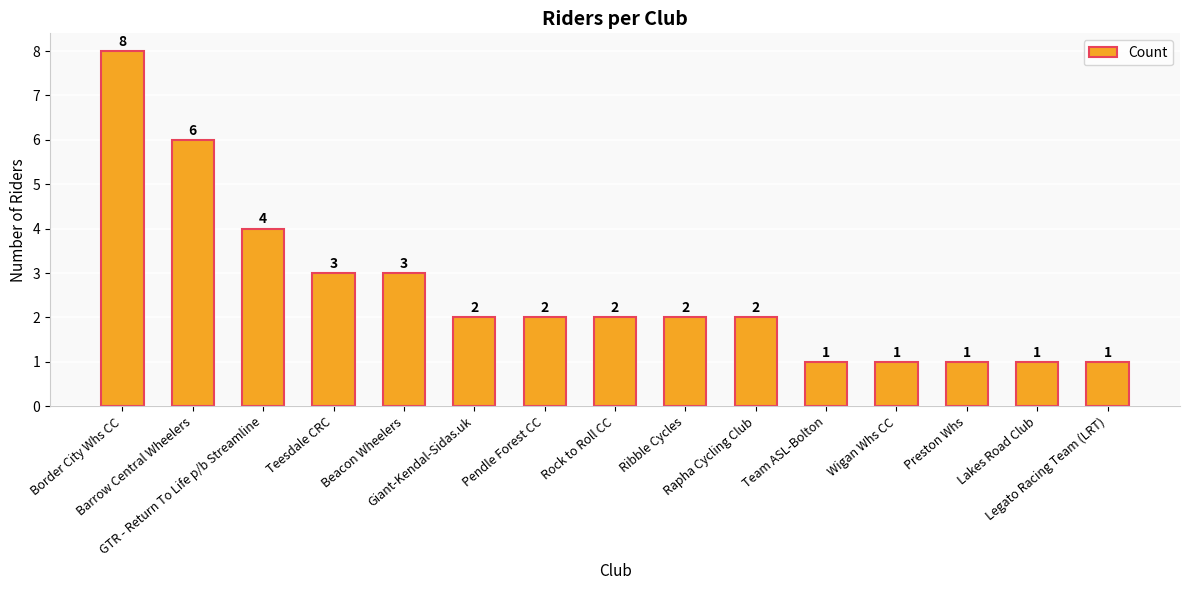

Reading left to right, transcribe all the data shown in this chart.

Border City Whs CC=8	Barrow Central Wheelers=6	GTR - Return To Life p/b Streamline=4	Teesdale CRC=3	Beacon Wheelers=3	Giant-Kendal-Sidas.uk=2	Pendle Forest CC=2	Rock to Roll CC=2	Ribble Cycles=2	Rapha Cycling Club=2	Team ASL-Bolton=1	Wigan Whs CC=1	Preston Whs=1	Lakes Road Club=1	Legato Racing Team (LRT)=1